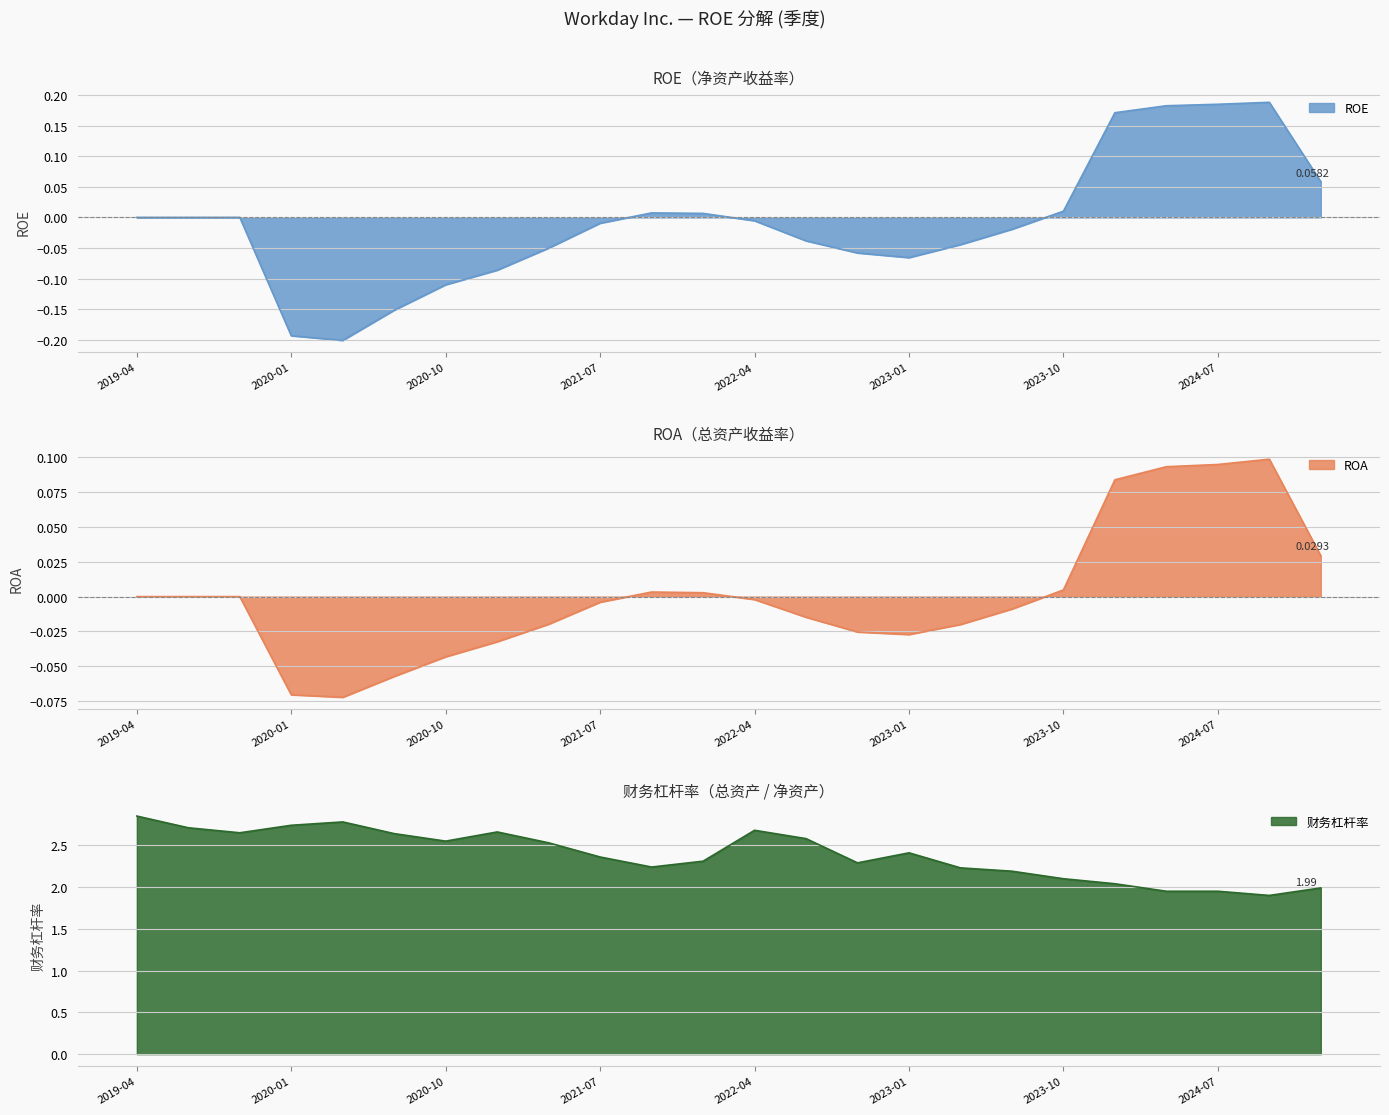

What are all the series names shown in the legend?

ROE, ROA, 财务杠杆率